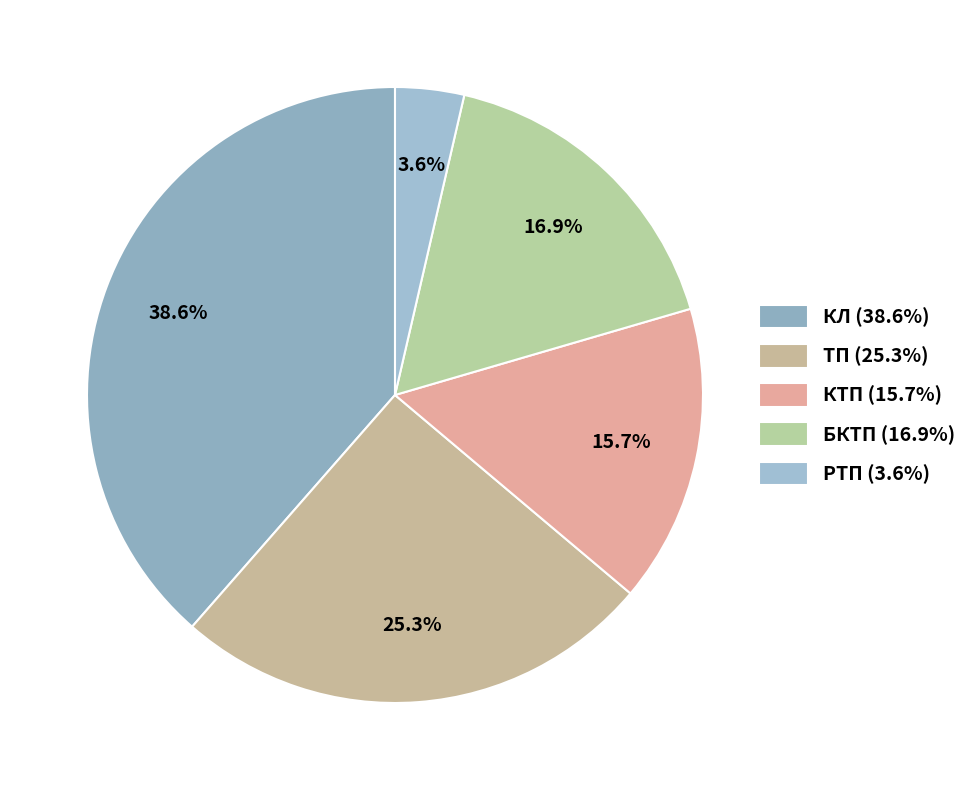

Does КЛ account for over 50% of the chart?

No